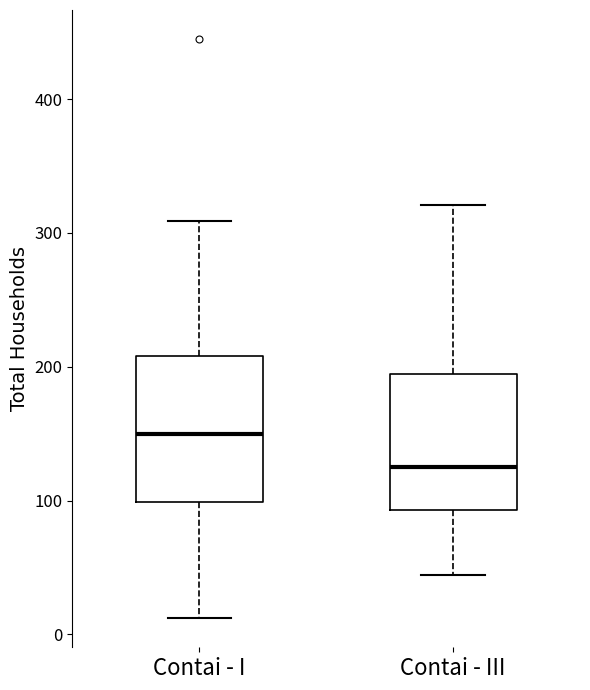

Reading left to right, read every box against the y-axis: the position of its median line, the range the box covers, and the ends of its whiskers. The values are not printed on the chart, so give them approximately, as read against the axis.

Contai - I: median 150, box 100 to 210, whiskers 10 to 310
Contai - III: median 130, box 90 to 190, whiskers 40 to 320